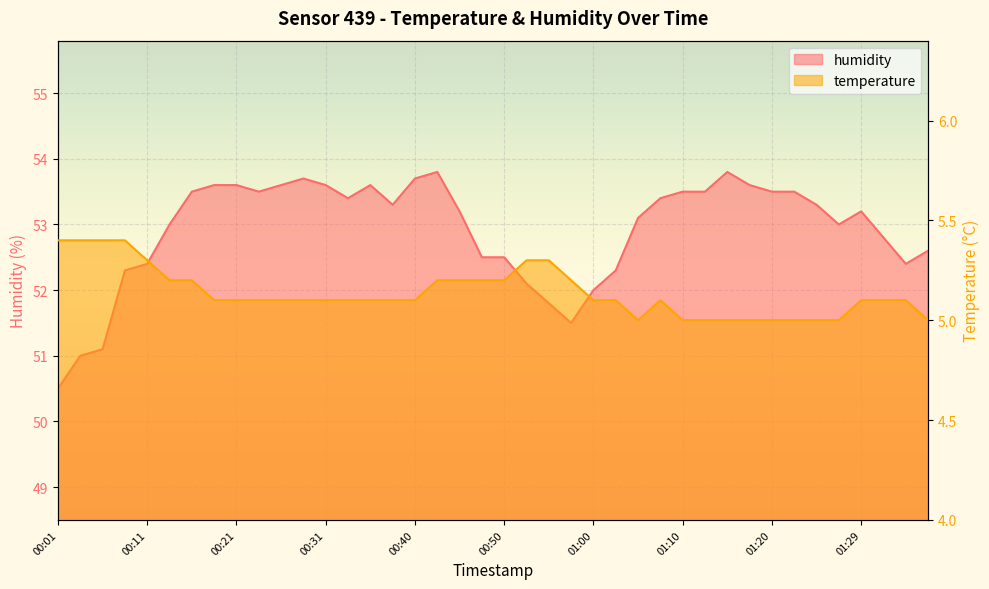

What is the smallest value displayed?

5.0